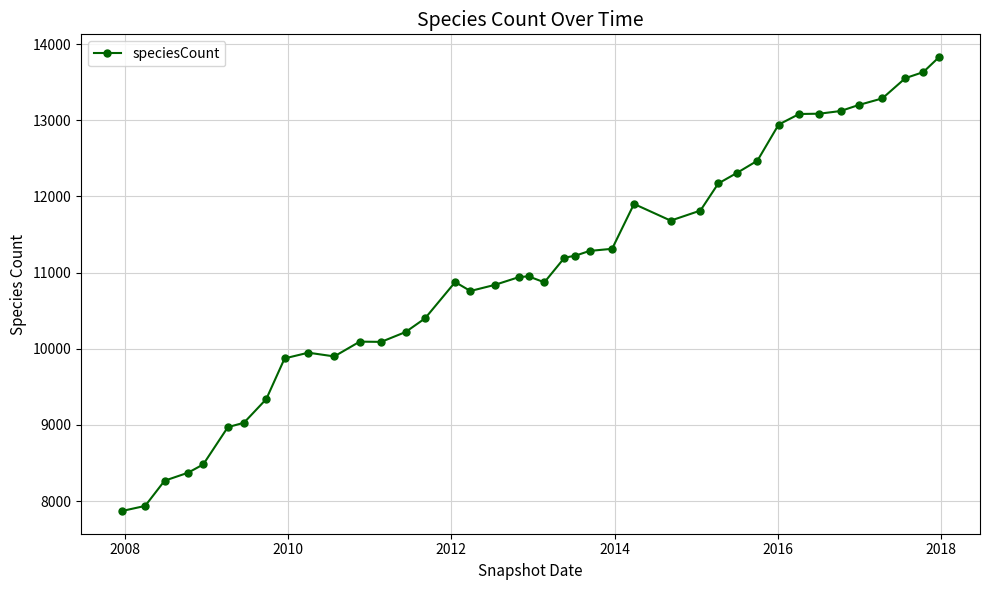

What is the greatest value displayed?

13830